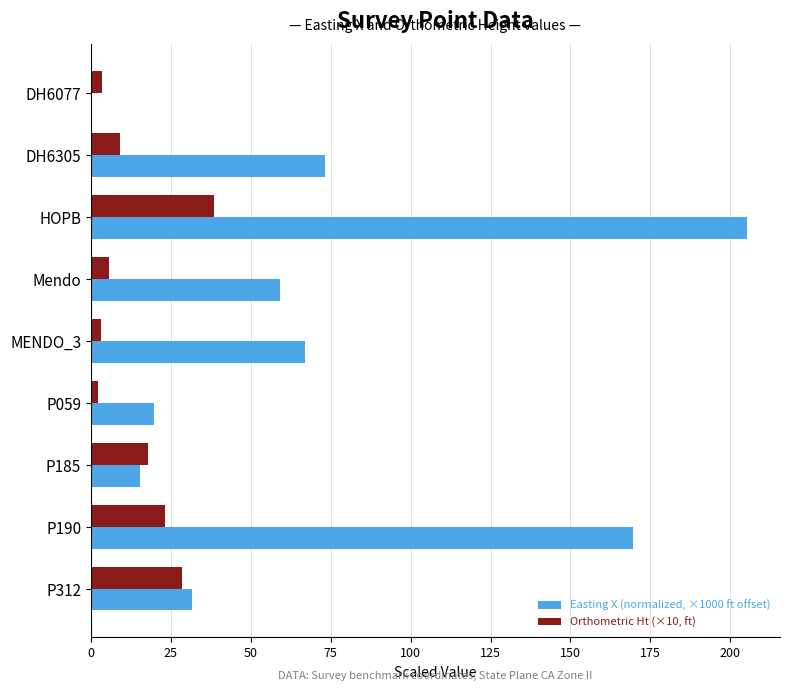

What is the total value across all series at Mendo?

64.9